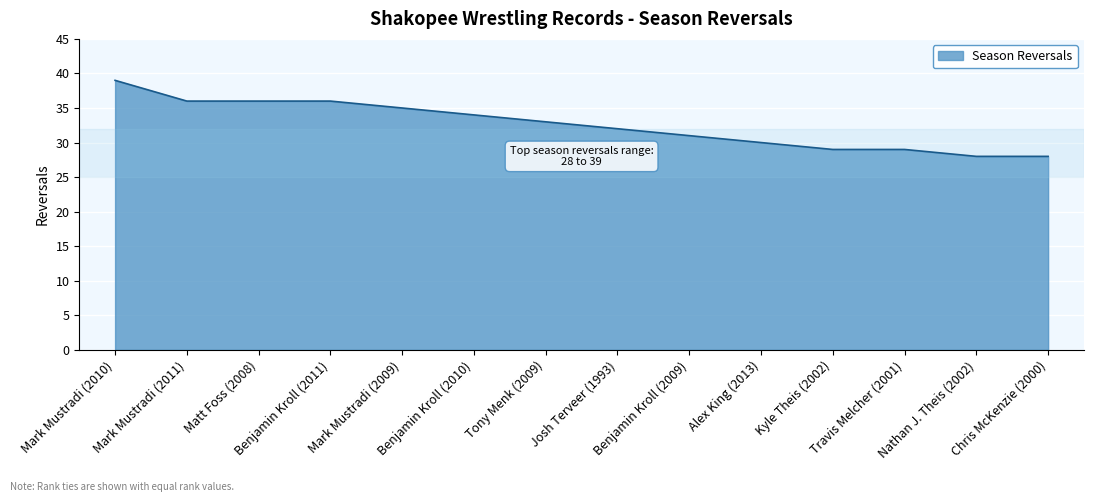

What position from the right is Chris McKenzie (2000)?

1